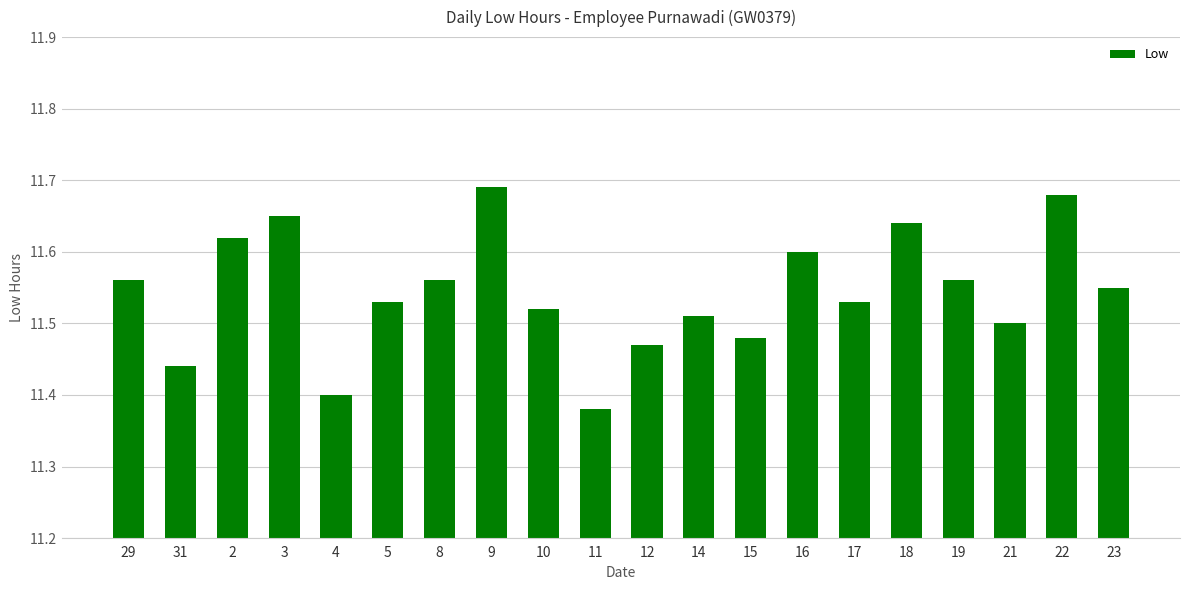

What is the label of the 17th bar from the right?

3